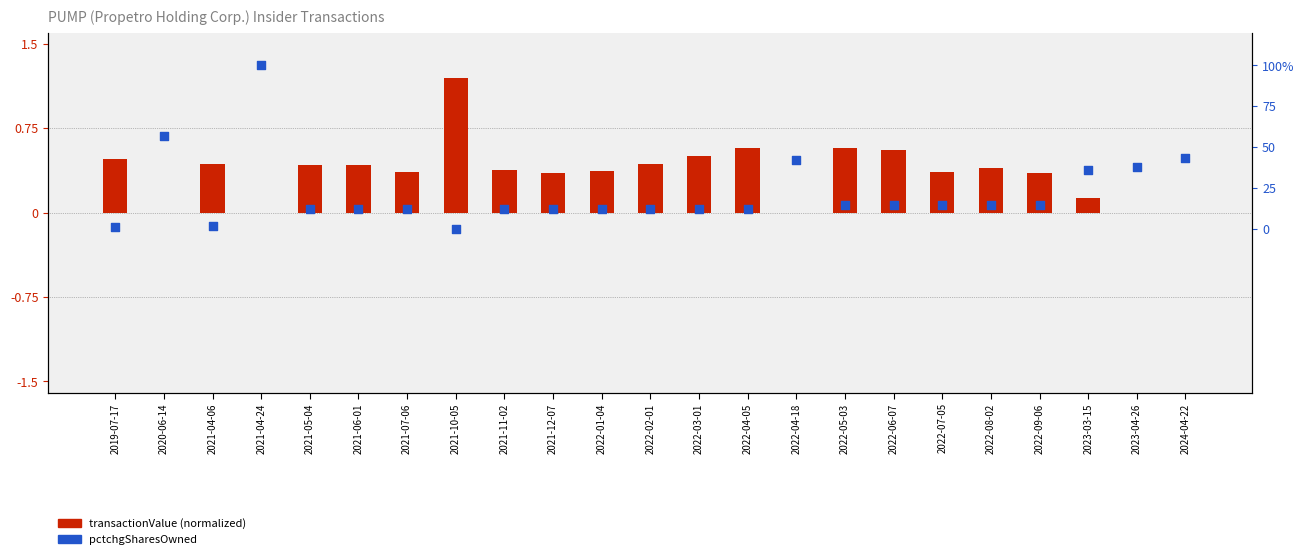

What is the total value across all series at 2023-04-26?

37.6